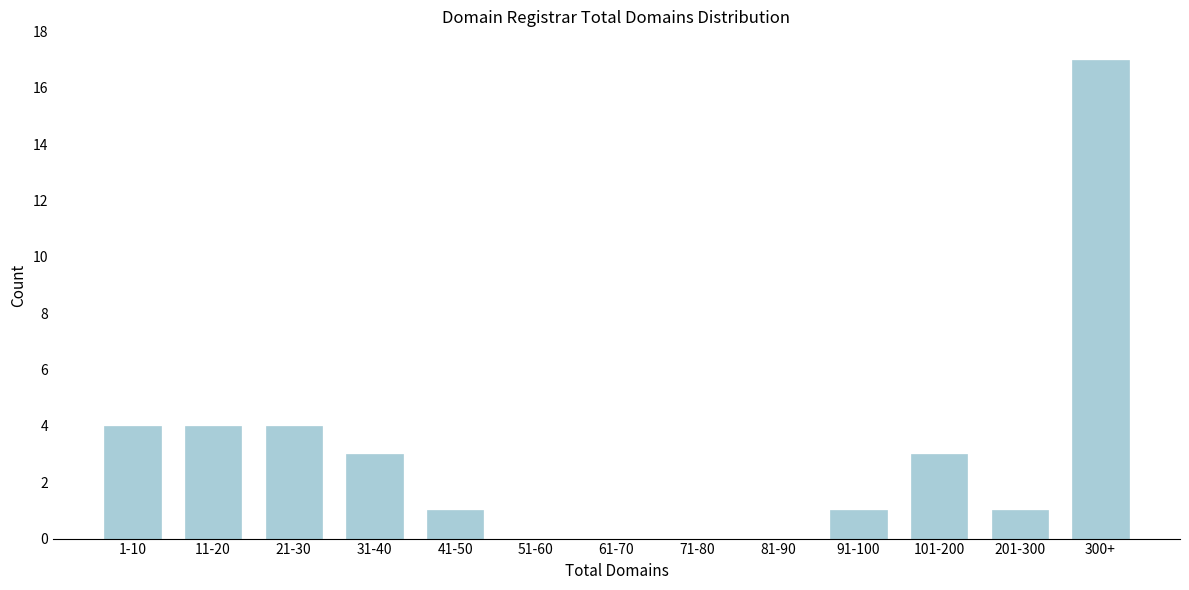

Reading left to right, transcribe all the data shown in this chart.

1-10=4	11-20=4	21-30=4	31-40=3	41-50=1	51-60=0	61-70=0	71-80=0	81-90=0	91-100=1	101-200=3	201-300=1	300+=17